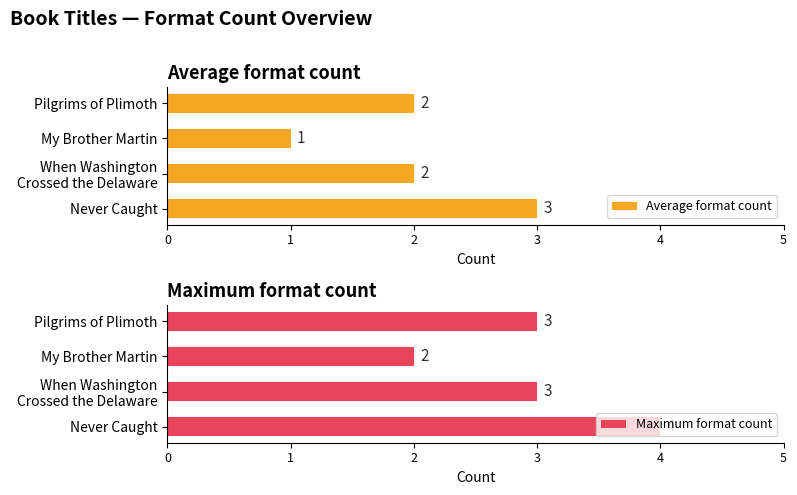

Which category has the lowest value in the Average format count series?

My Brother Martin